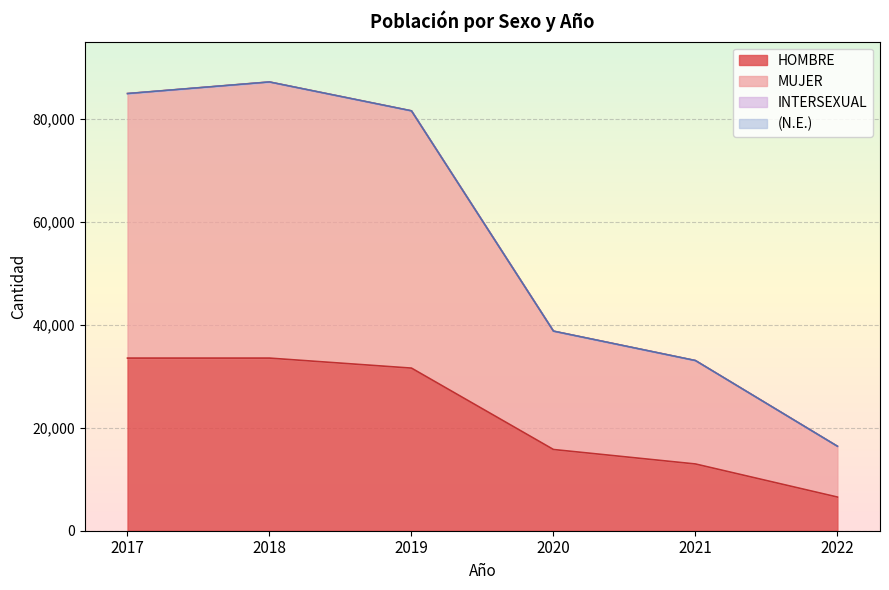

Between 2018 and 2019, which series saw the biggest shift?

MUJER